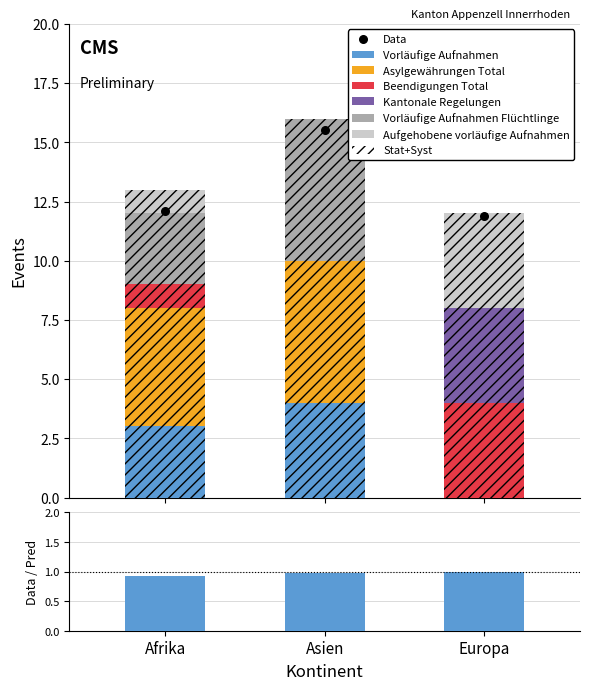

Is the value of Vorläufige Aufnahmen Flüchtlinge at Afrika greater than the value of Aufgehobene vorläufige Aufnahmen at Asien?

Yes